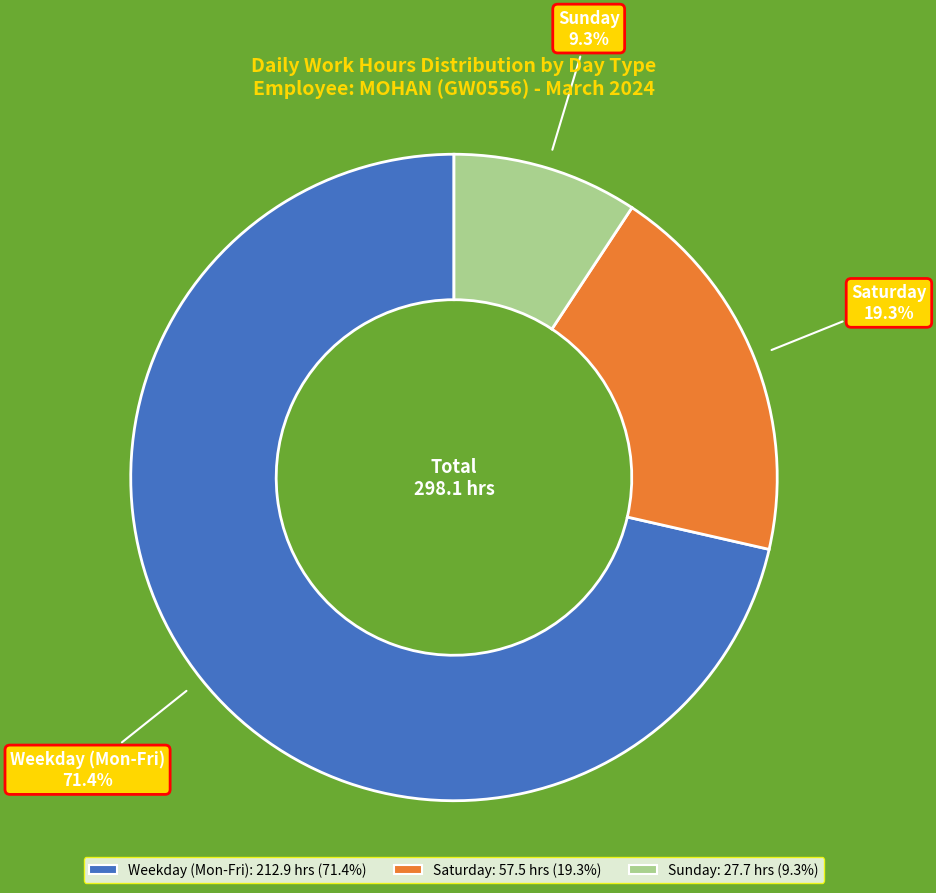

Does any single category account for the majority?

Yes